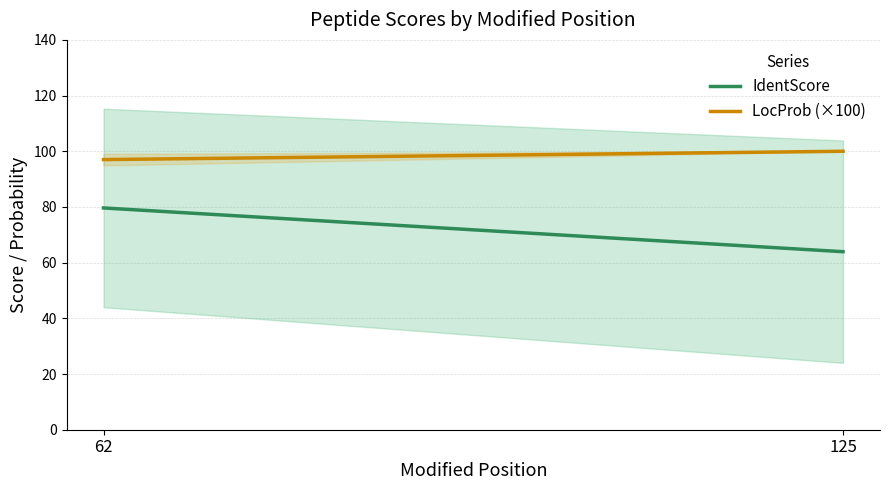

The value of LocProb (×100) at 62 is 142.9. True or false?

False